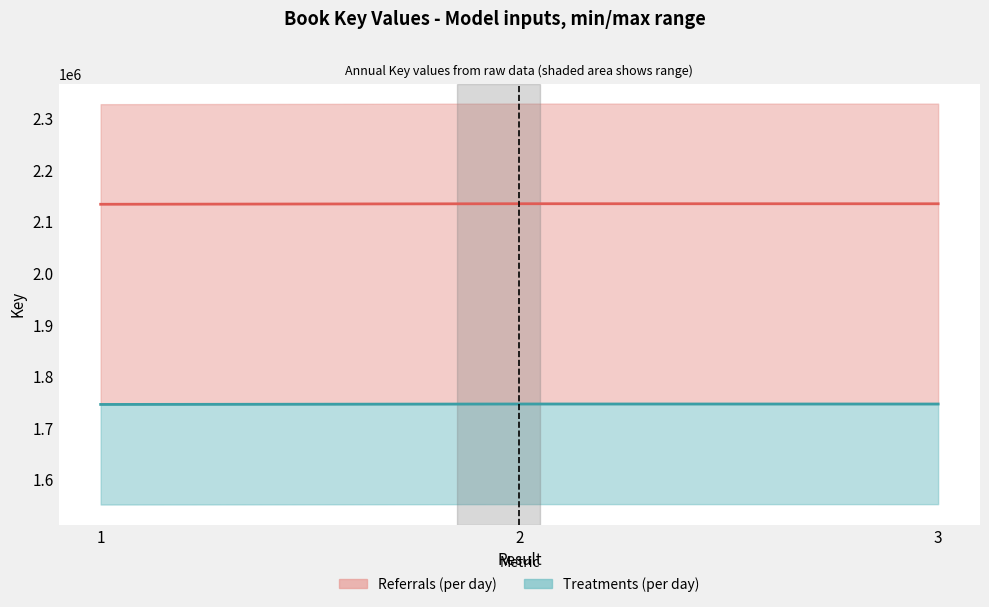

True or false: the data shows 3314557.5 at 1.

False